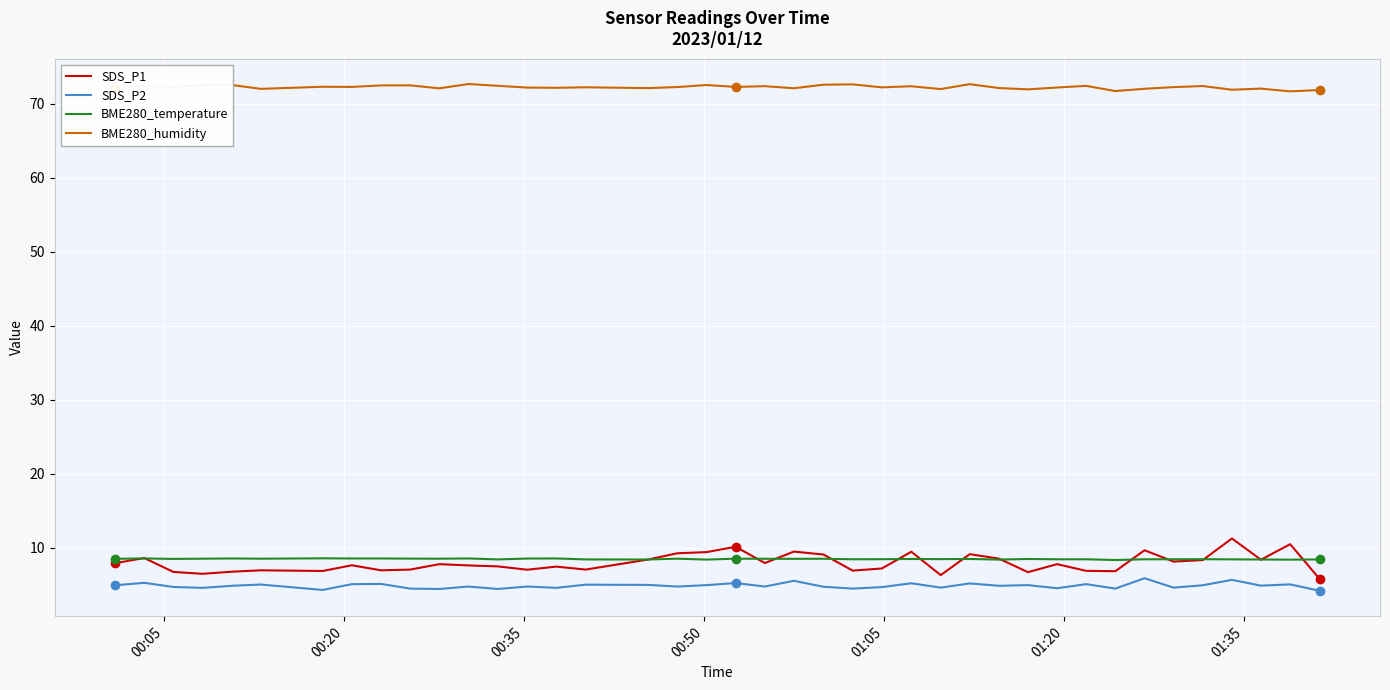

What is the sum of all SDS_P1 values?

318.5